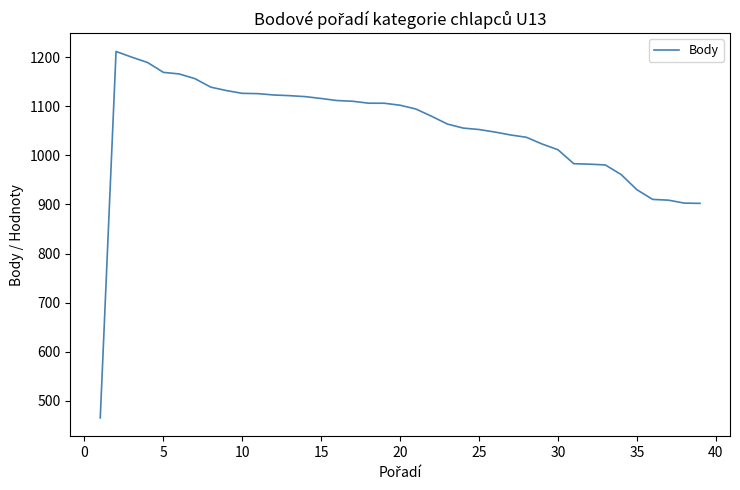

What is the greatest value displayed?

1211.9